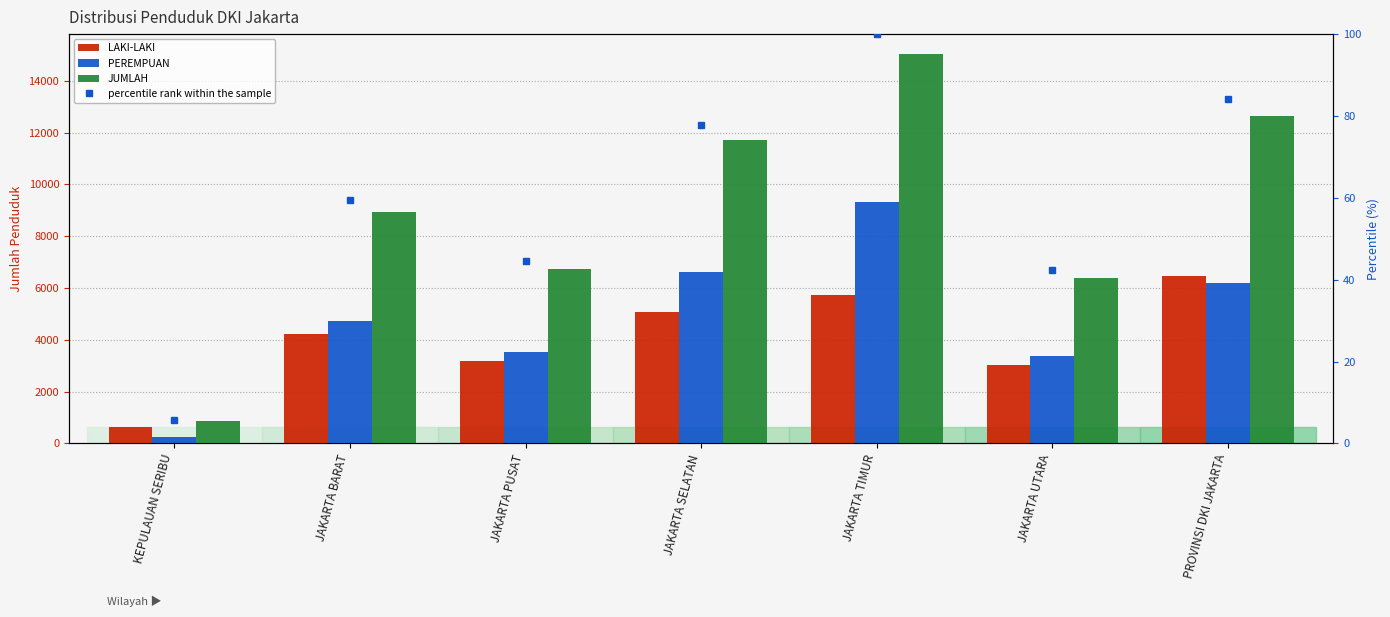

How many bars are there in total?

28